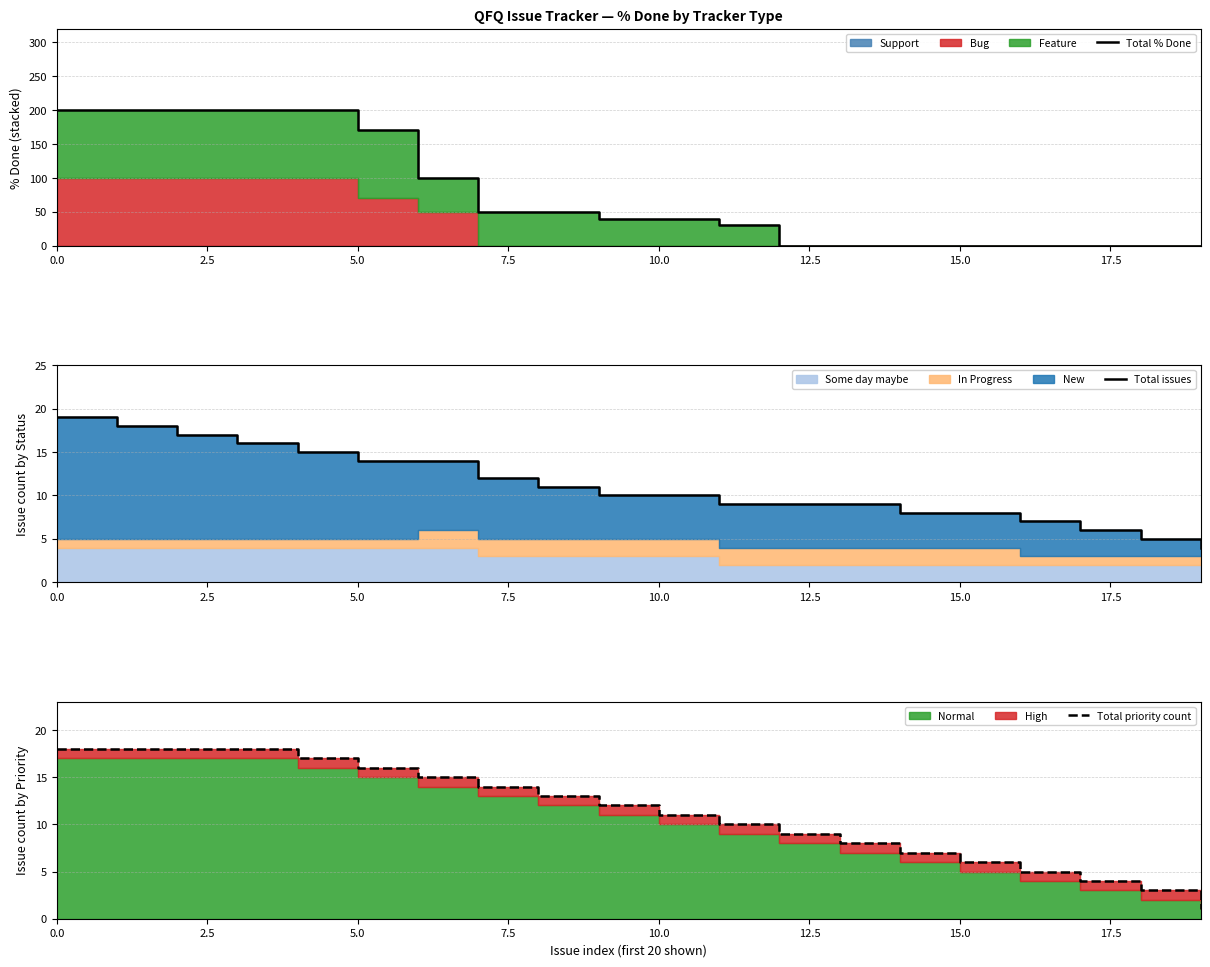

What is the difference between the Total % Done values at 11 and 16?

30